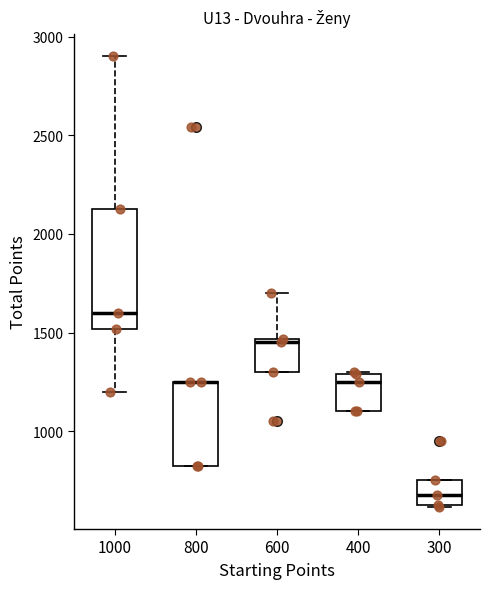

Comparing the boxes themselves (not the whiskers), which one is the tallest?

1000